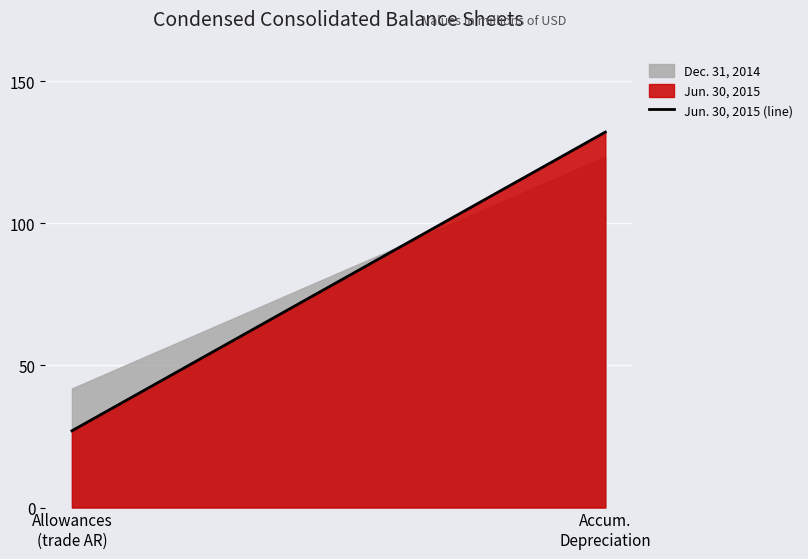

What is the ratio of the value at Allowances
(trade AR) to the value at Accum.
Depreciation?

0.2